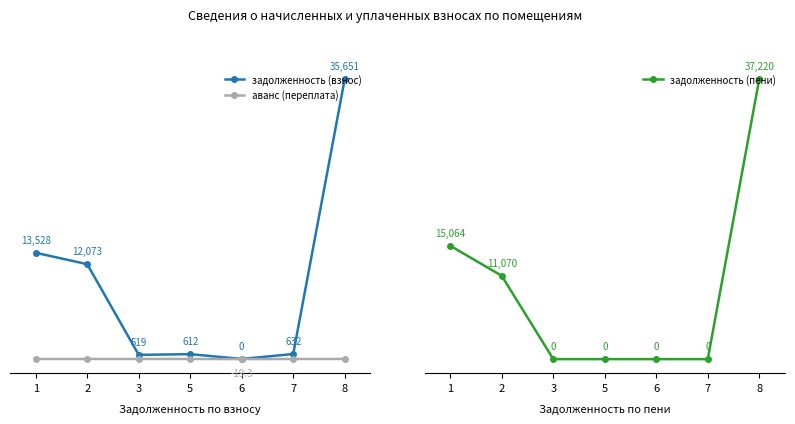

Between 5 and 7, which series saw the biggest shift?

задолженность (взнос)